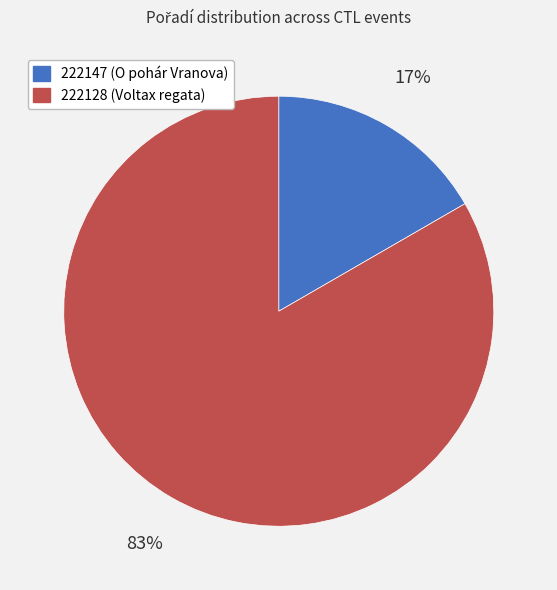

Rank the categories by value from highest to lowest.

222128, 222147